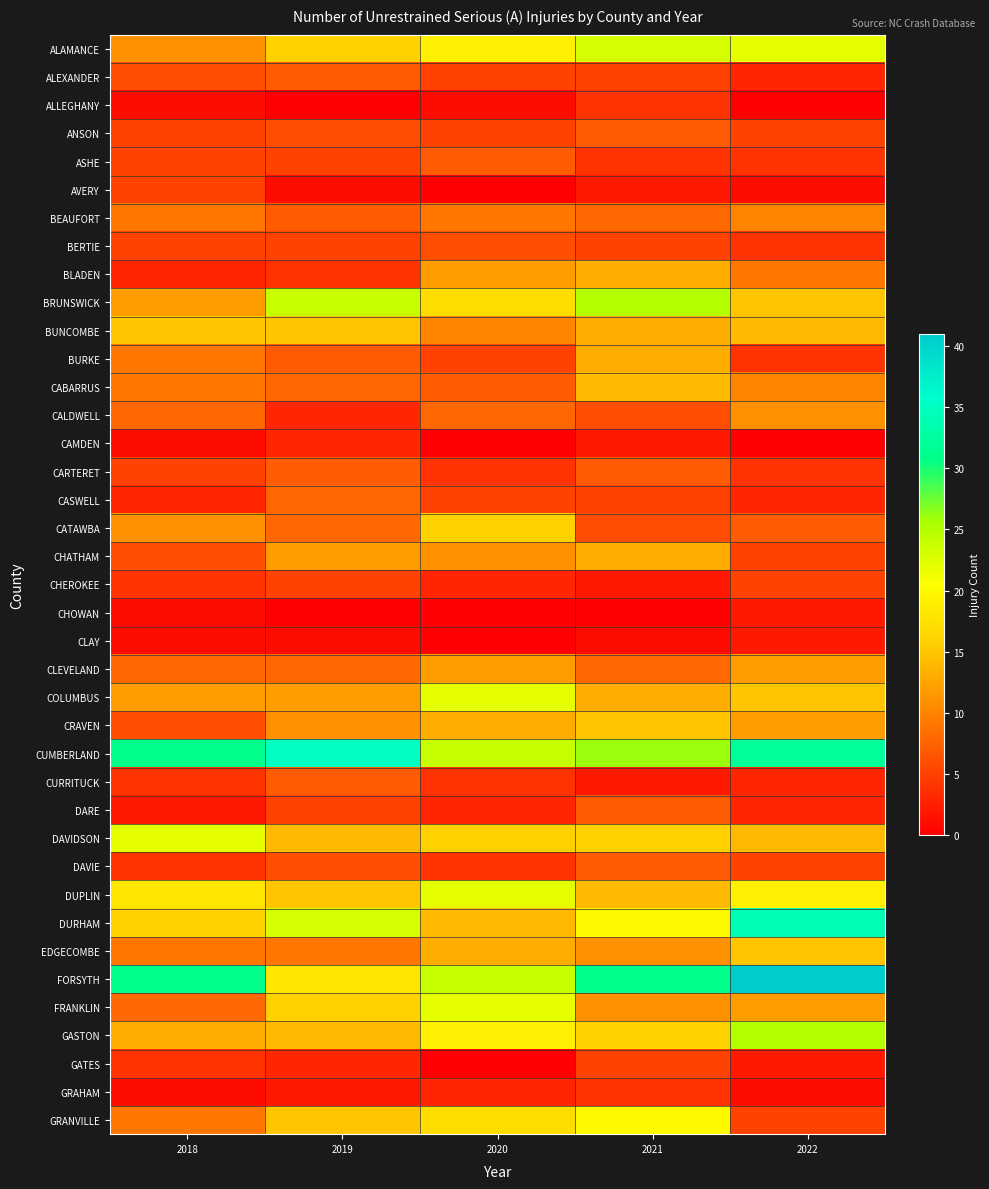

Rank the series at 2022 from lowest to highest value.

ALLEGHANY, CAMDEN, AVERY, GRAHAM, CHOWAN, CLAY, GATES, ALEXANDER, CASWELL, CURRITUCK, DARE, ASHE, BERTIE, BURKE, CARTERET, ANSON, CHATHAM, CHEROKEE, DAVIE, GRANVILLE, CATAWBA, BLADEN, BEAUFORT, CABARRUS, CALDWELL, CLEVELAND, CRAVEN, FRANKLIN, BUNCOMBE, DAVIDSON, BRUNSWICK, COLUMBUS, EDGECOMBE, DUPLIN, ALAMANCE, GASTON, CUMBERLAND, DURHAM, FORSYTH